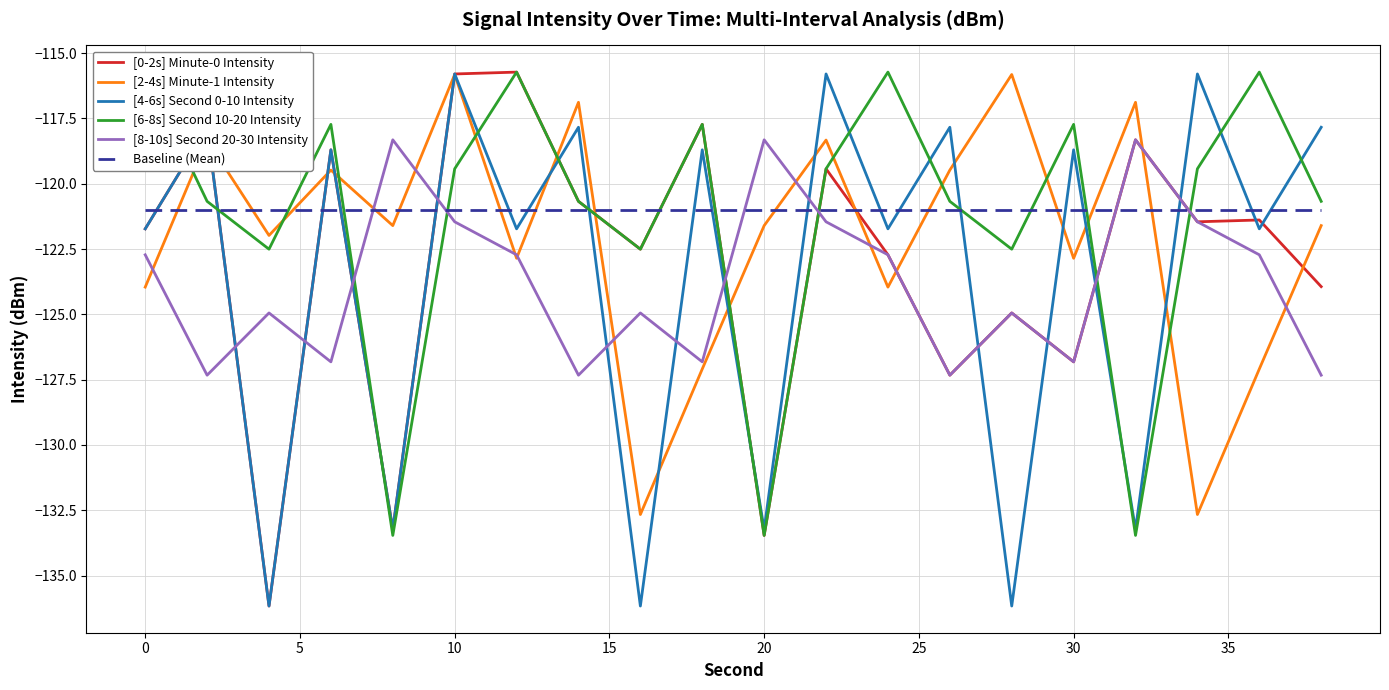

True or false: Baseline (Mean) and [0-2s] Minute-0 Intensity intersect in this chart.

True